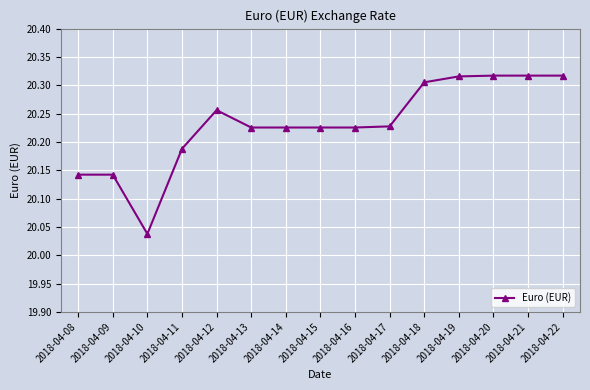

What is the difference between the maximum and minimum values?

0.3